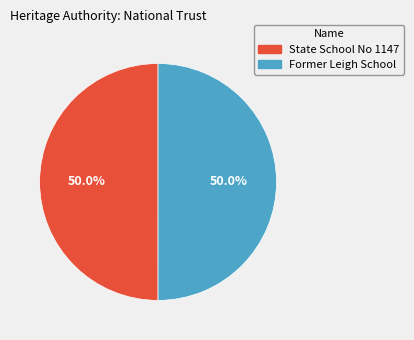

Combined, do Former Leigh School and State School No 1147 account for over 50%?

Yes